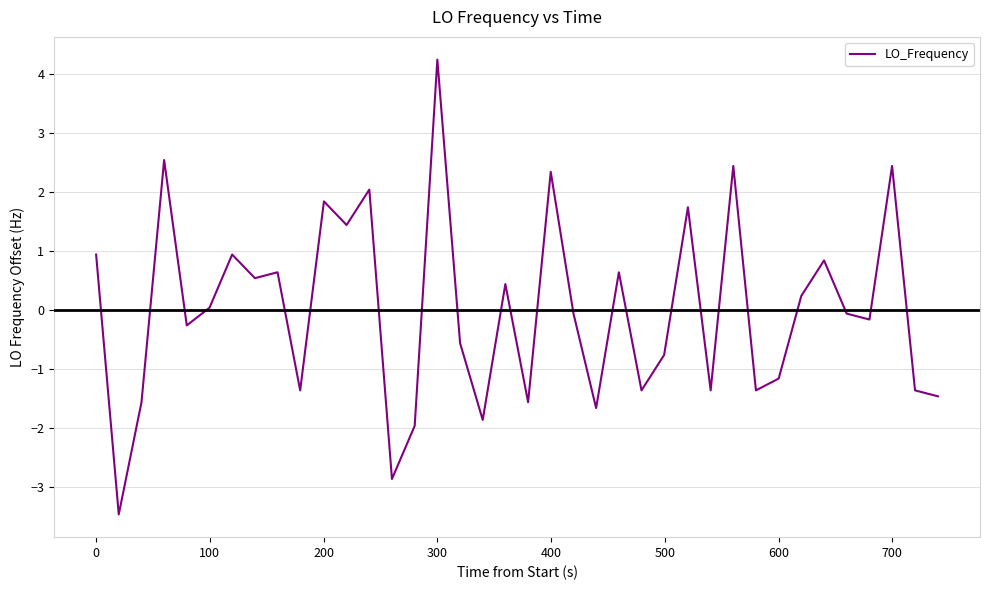

What is the difference between the maximum and minimum values?

7.7